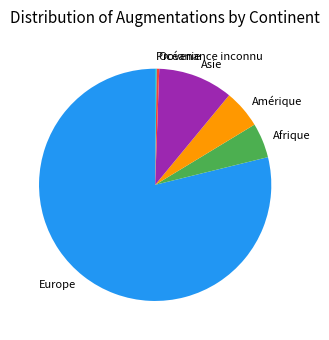

What is the majority slice?

Europe